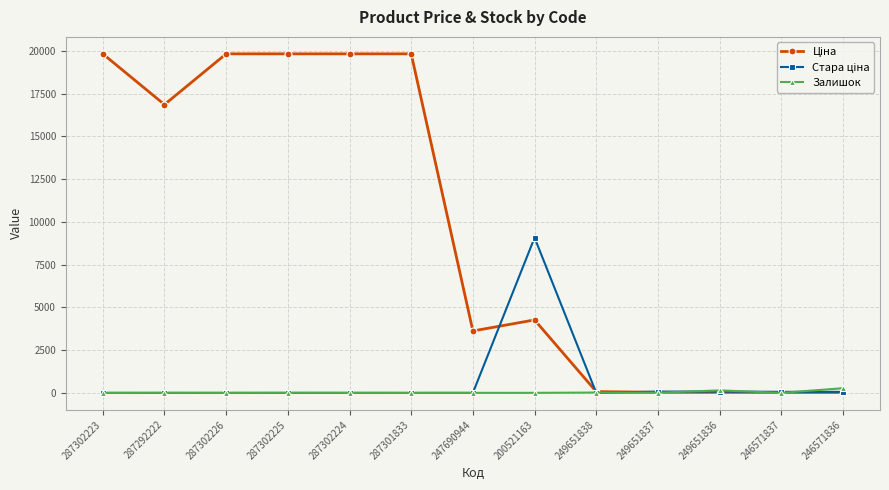

True or false: Залишок has more than 0 points higher than both neighbors.

True